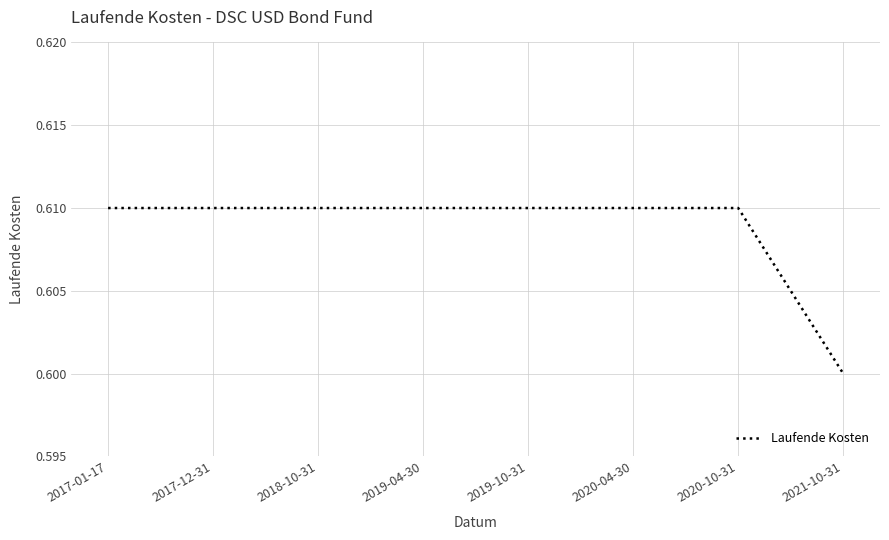

What position from the right is 2018-10-31?

6